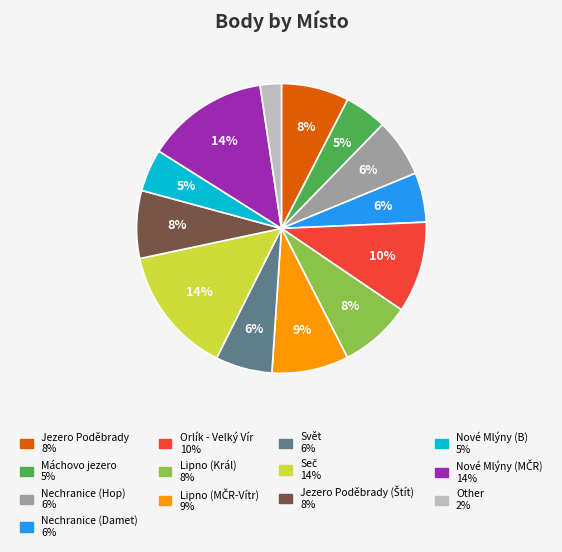

To the nearest percent, what is the average slice percentage?

8%